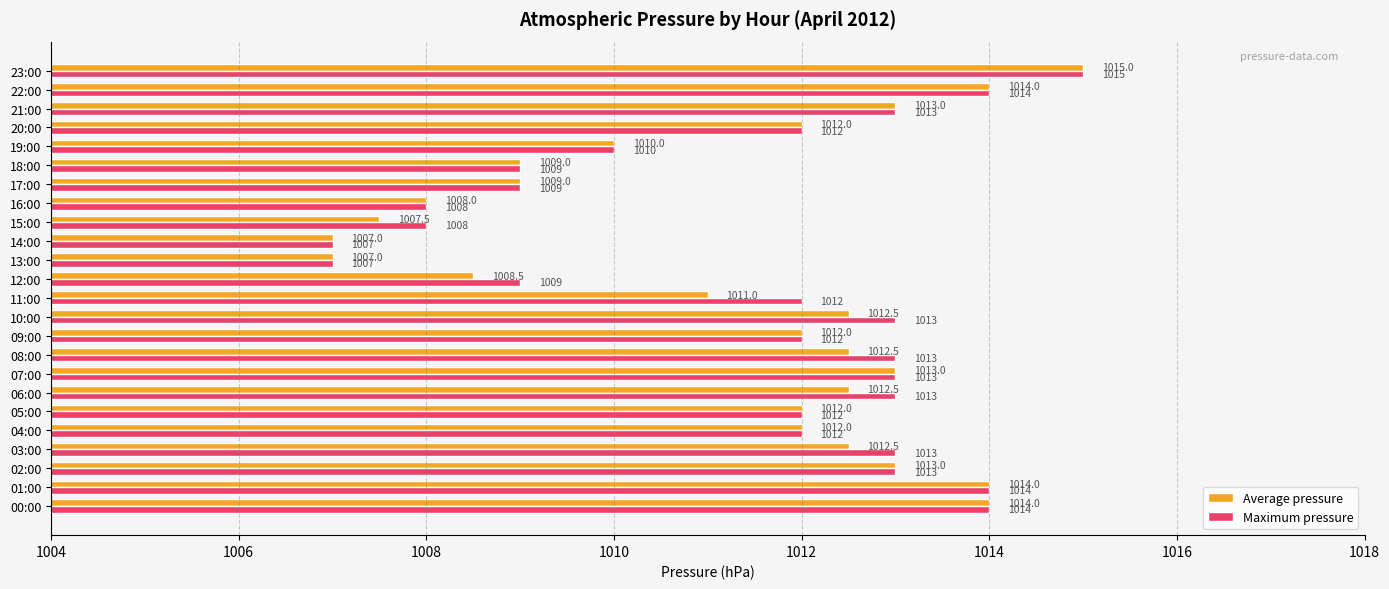

List the series in order of their overall mean, lowest first.

Average pressure, Maximum pressure